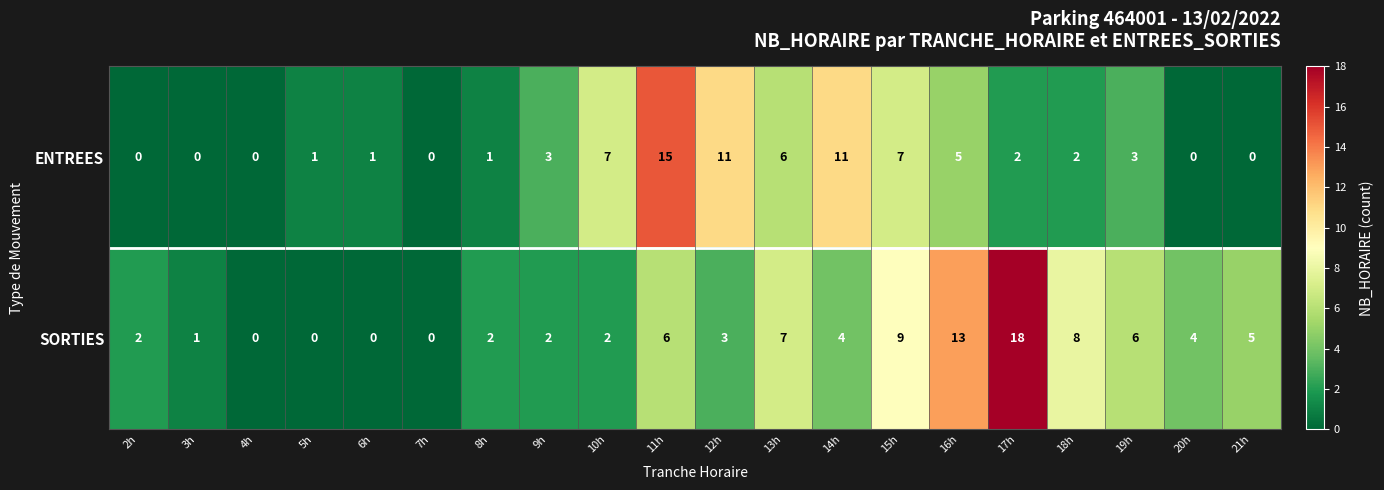

Is it true that ENTREES equals 3 at 9h?

True